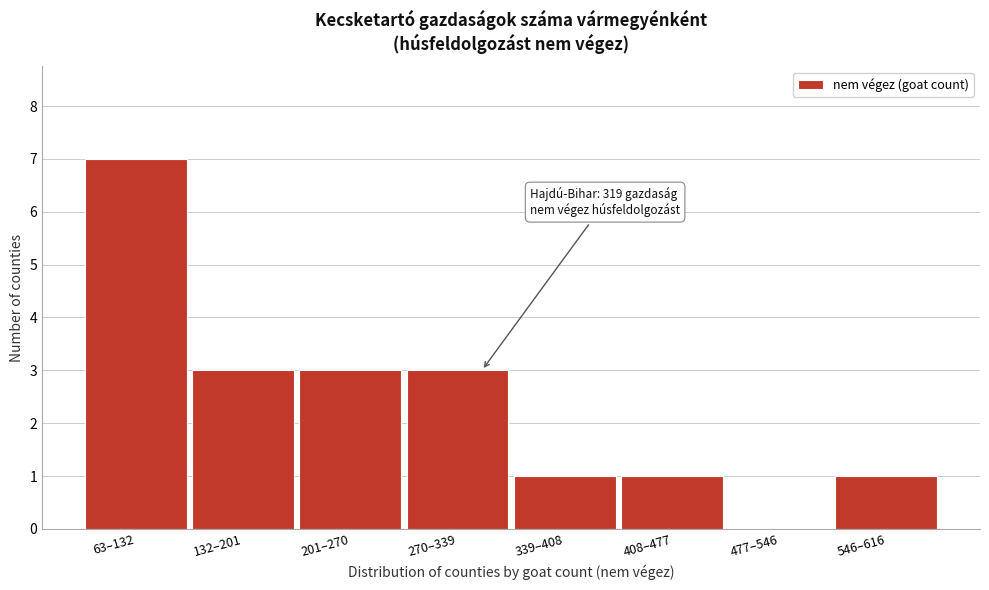

Reading left to right, what are all the values shown in this chart?

63–132=7	132–201=3	201–270=3	270–339=3	339–408=1	408–477=1	477–546=0	546–616=1